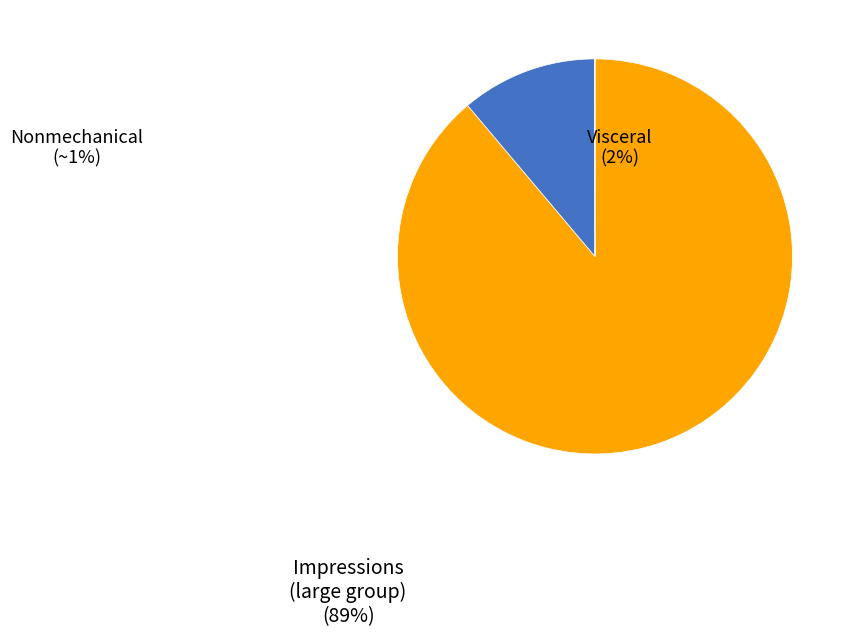

Is there any slice that represents more than half of the pie?

Yes